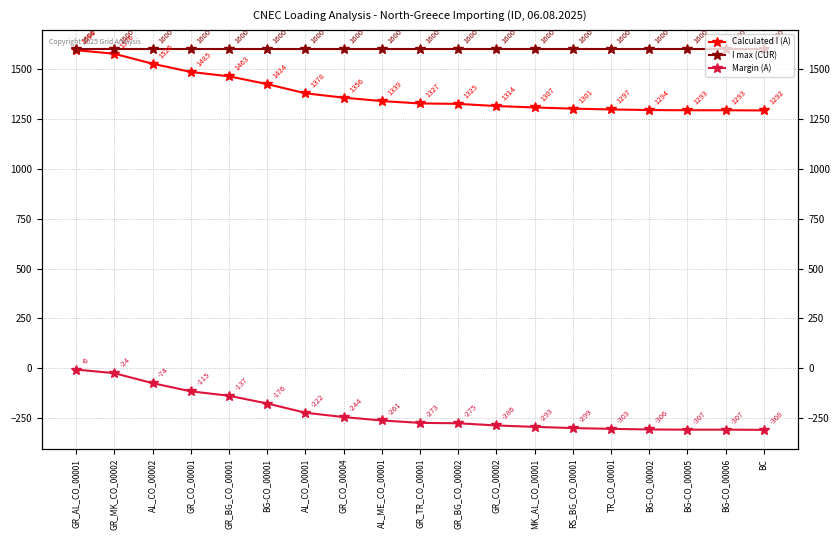

At which label is I max (CUR) closest to 1600?

GR_AL_CO_00001